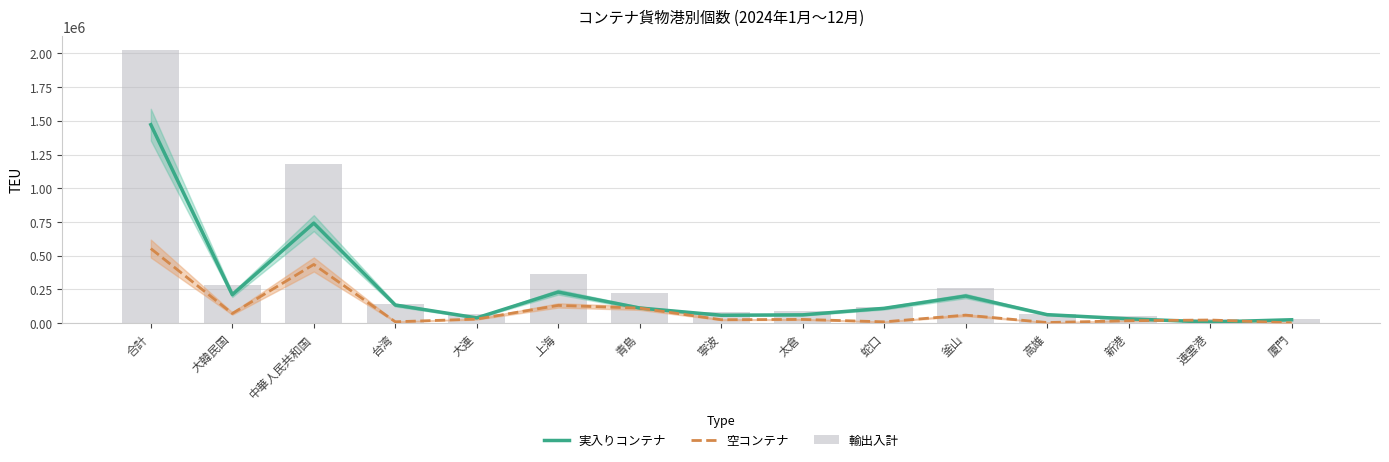

What value does the 輸出入計 series have at 合計?

2024554.4